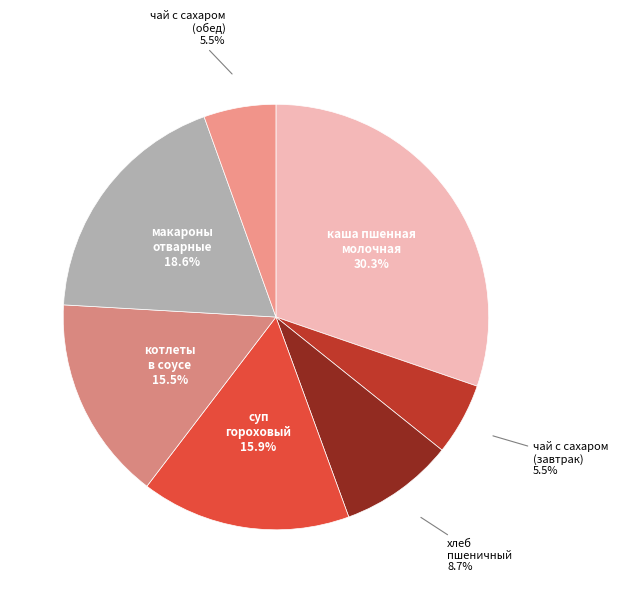

Which slice is the smallest?

чай с сахаром
(завтрак)